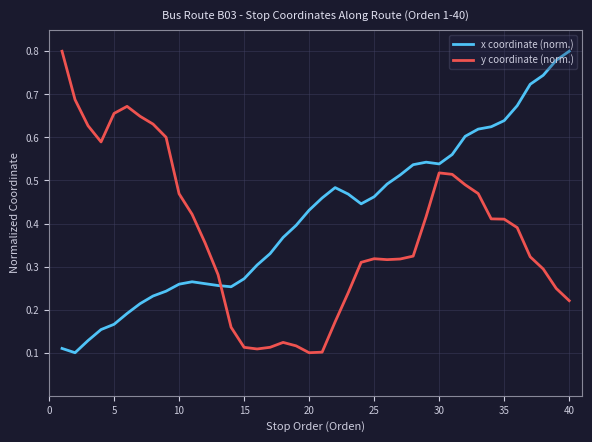

List the series in order of their overall mean, lowest first.

y coordinate (norm.), x coordinate (norm.)